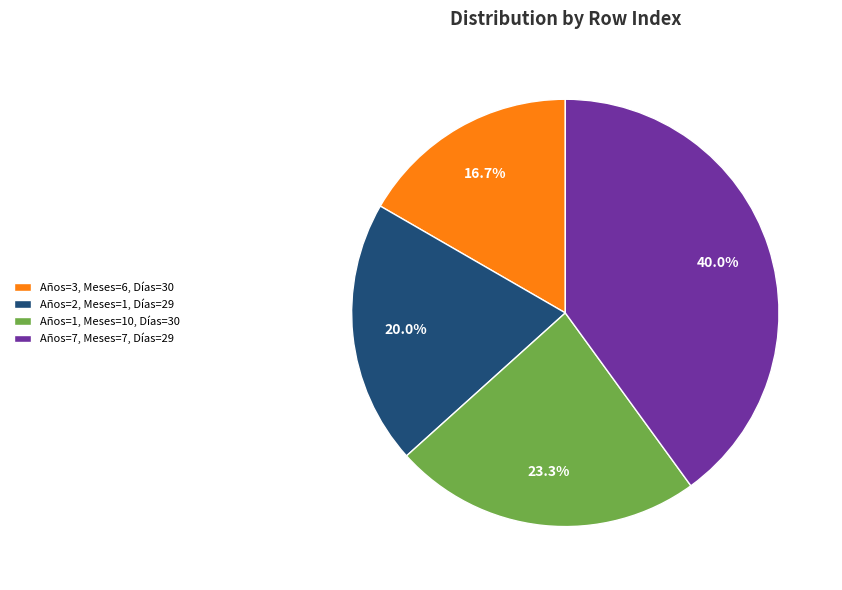

To the nearest percent, what is the difference between the largest and smallest slice percentages?

23%